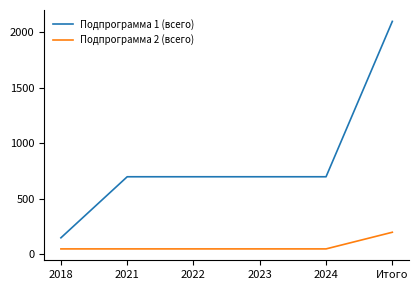

What is the sum of all Подпрограмма 1 (всего) values?

5050